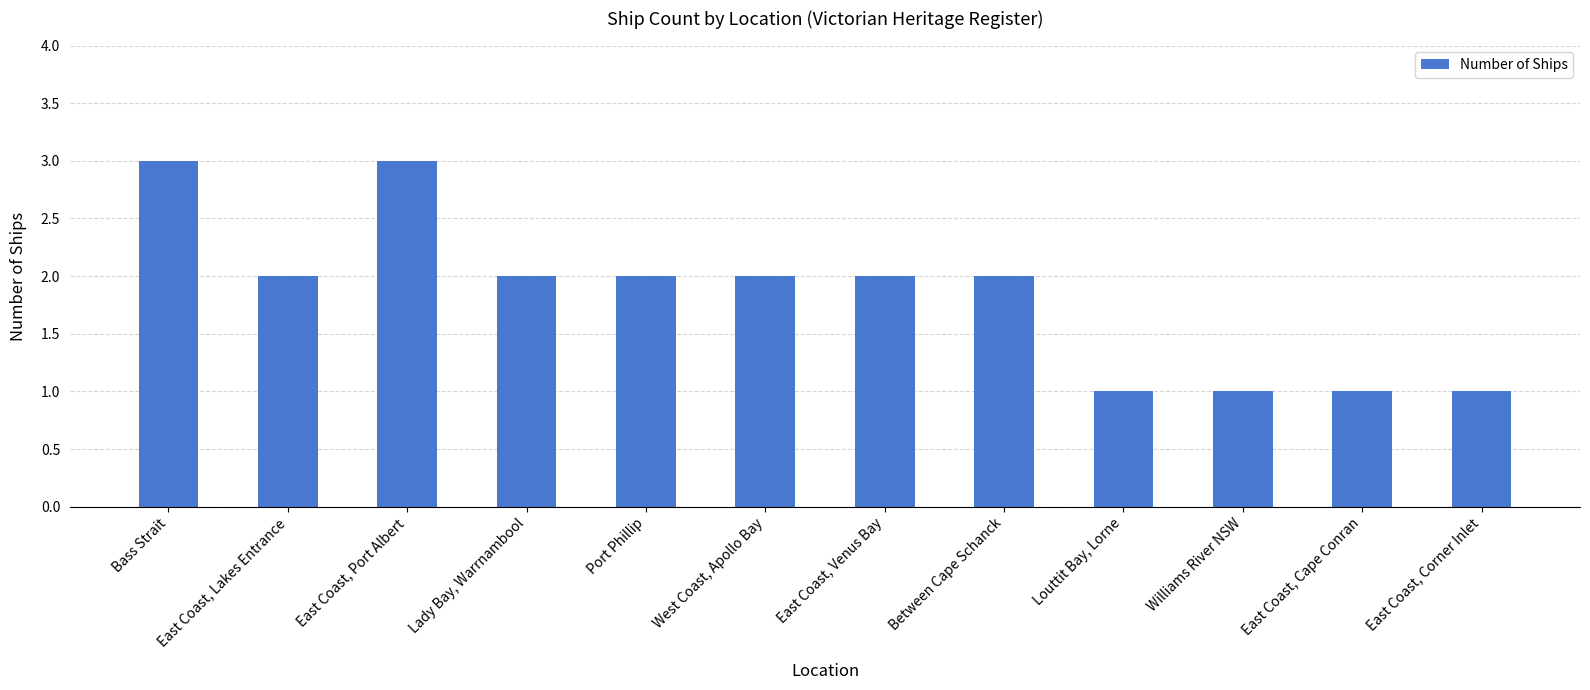

What is the maximum value shown in the chart?

3